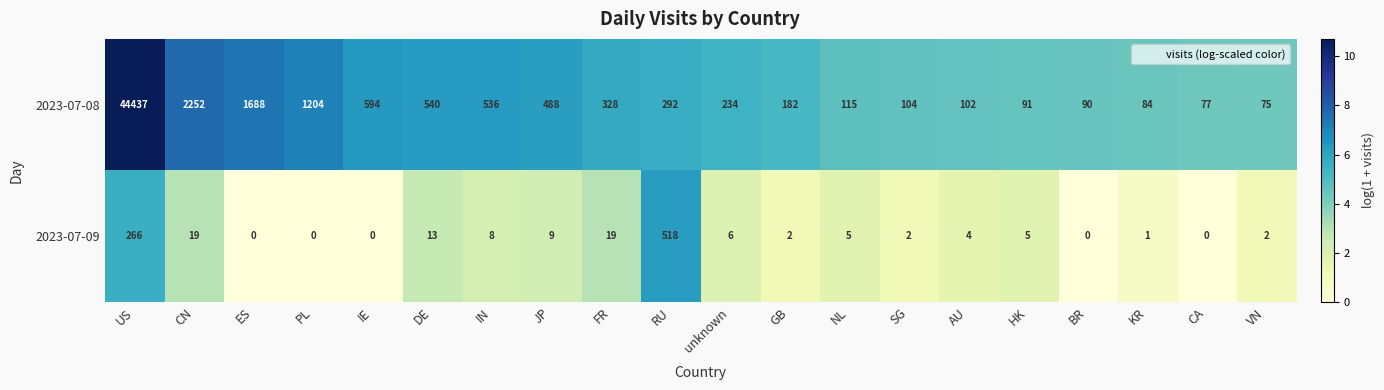

True or false: 2023-07-08 has a value of 90 at BR.

True